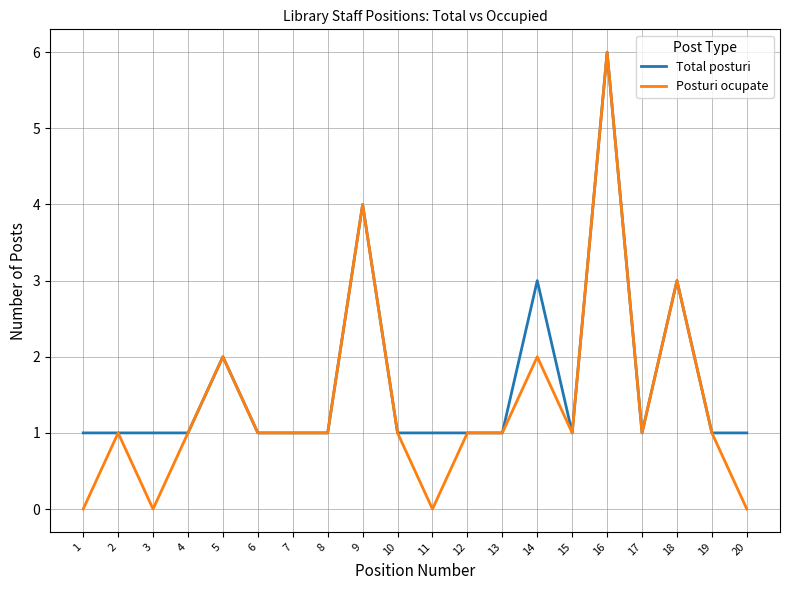

Reading left to right, what are all the values shown in this chart?

Total posturi: 1	1	1	1	2	1	1	1	4	1	1	1	1	3	1	6	1	3	1	1
Posturi ocupate: 0	1	0	1	2	1	1	1	4	1	0	1	1	2	1	6	1	3	1	0